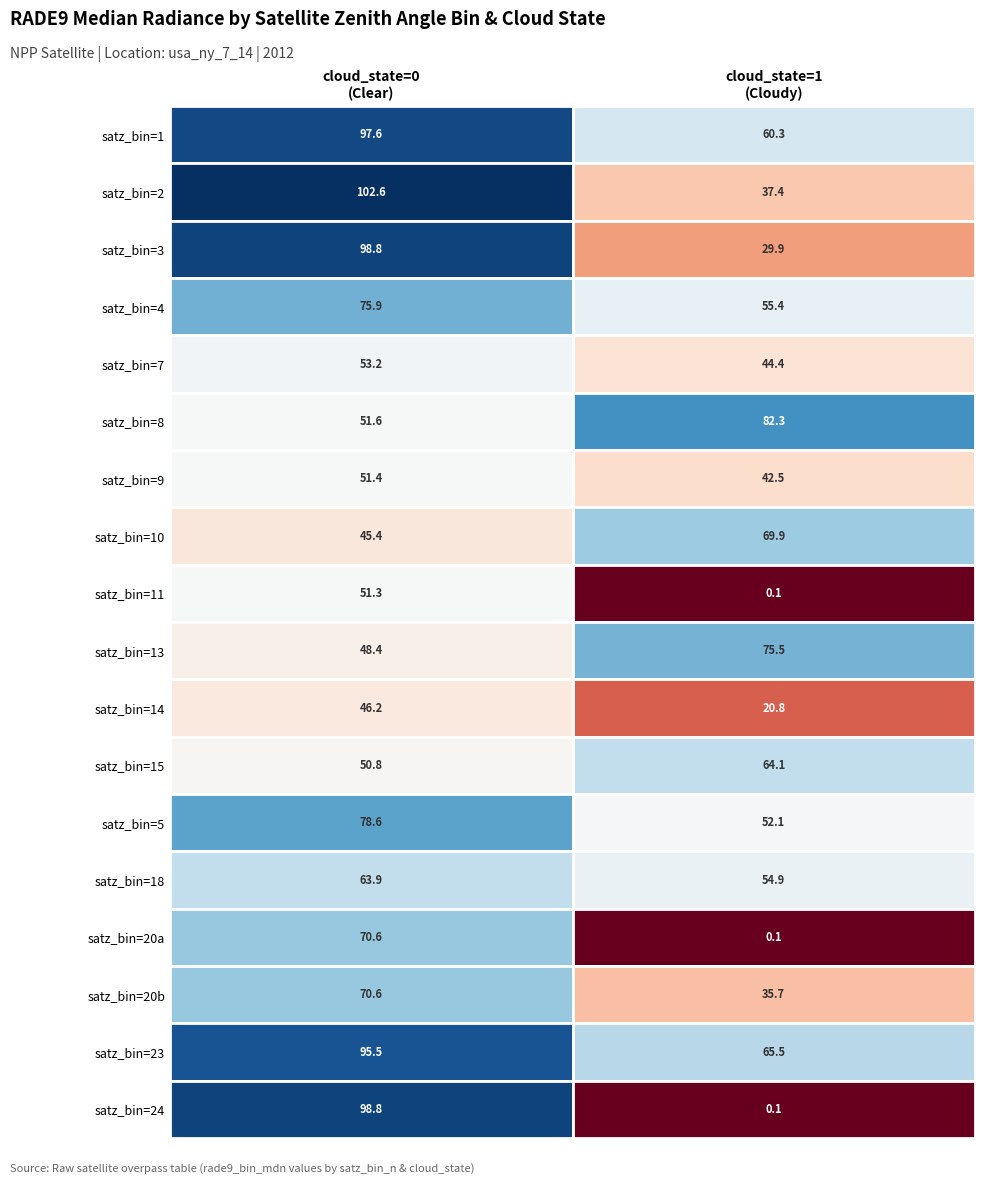

Which series has the largest total across all categories?

bin_23